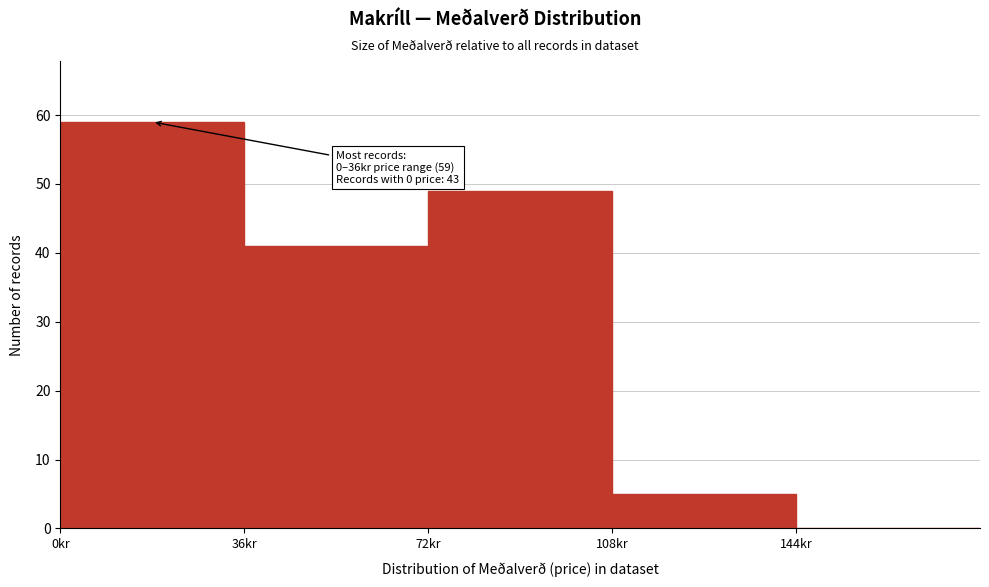

Over which range of the x-axis is the bar tallest?

0 to 36